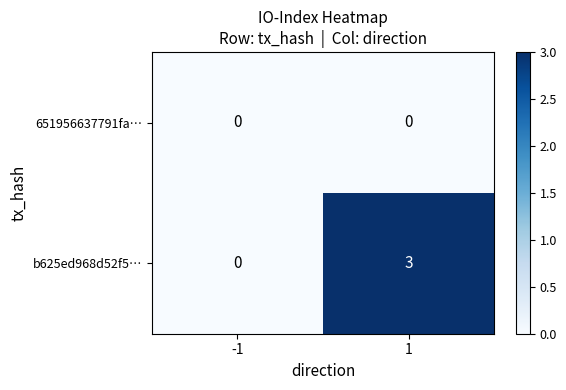

What is the difference between the maximum and minimum values in the b625ed968d52f5… series?

3